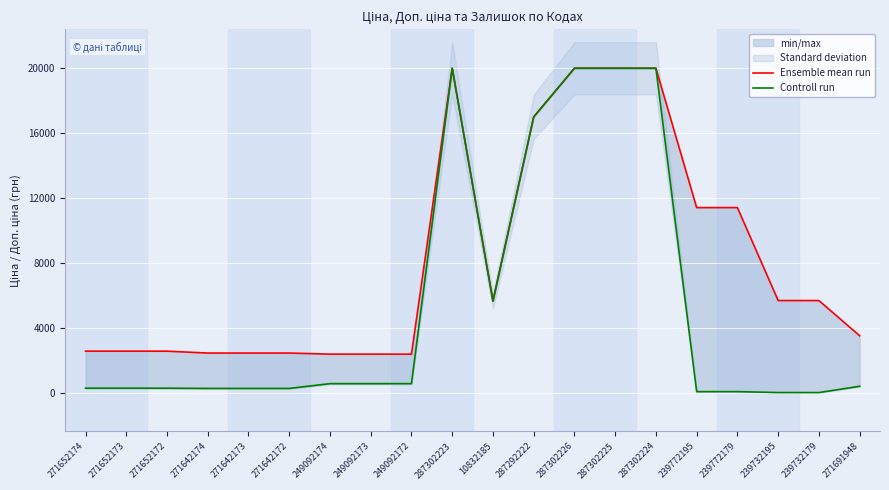

Which series has the largest total across all categories?

Ensemble mean run